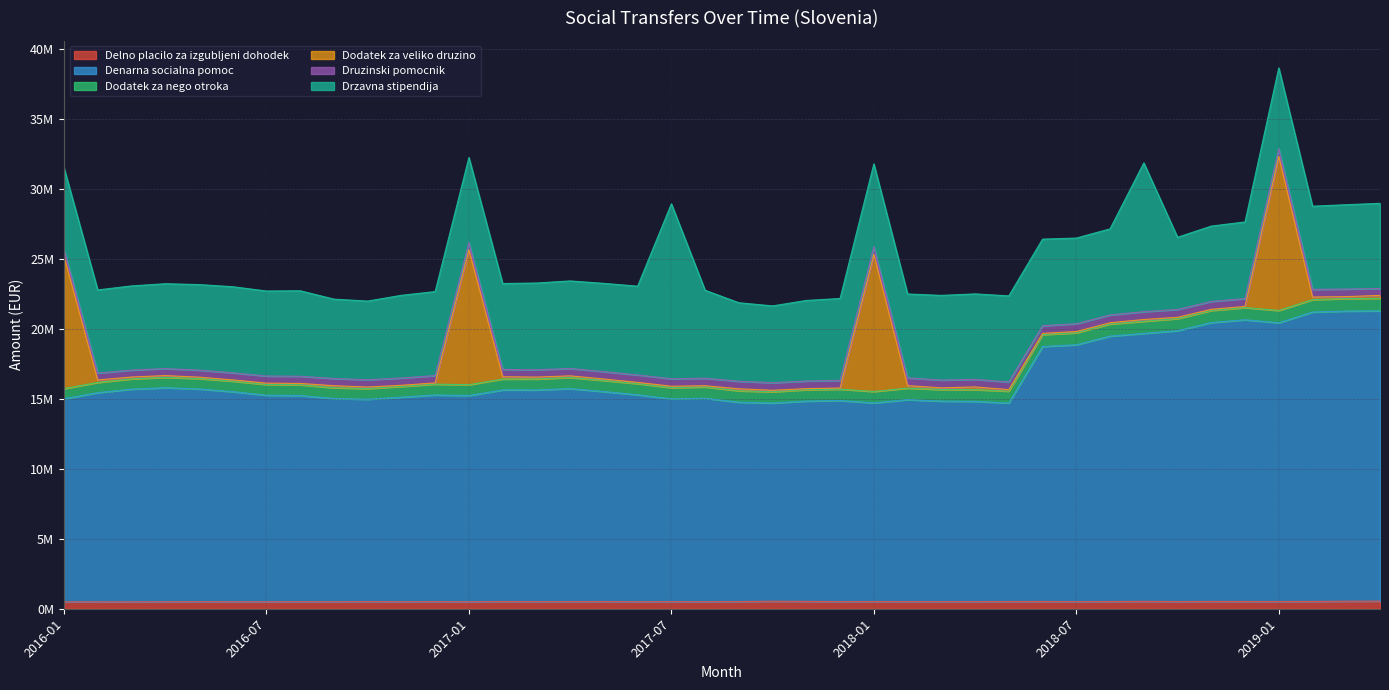

What are all the series names shown in the legend?

Delno placilo za izgubljeni dohodek, Denarna socialna pomoc, Dodatek za nego otroka, Dodatek za veliko druzino, Druzinski pomocnik, Drzavna stipendija